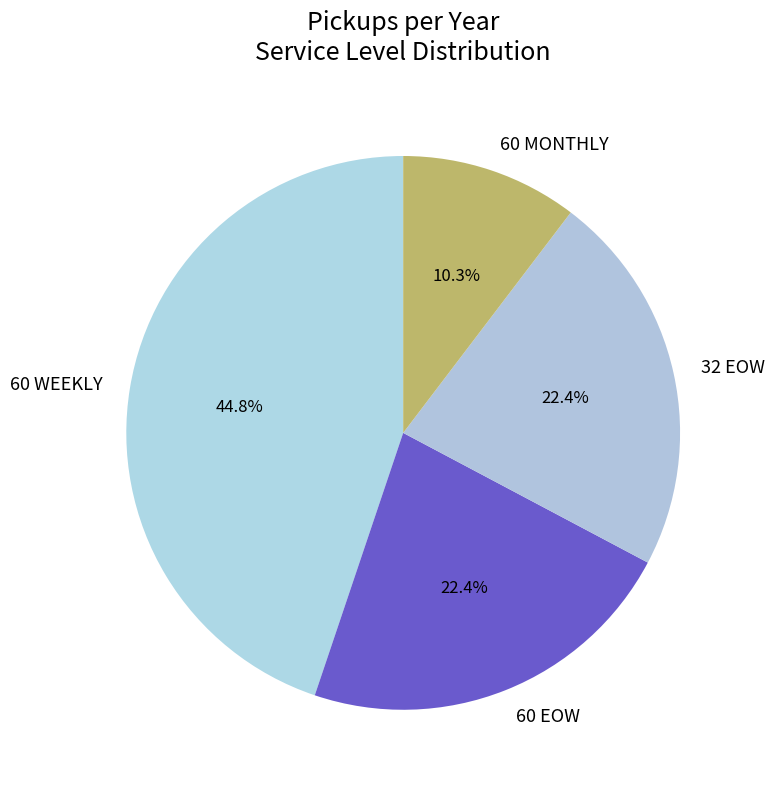

Approximately how many times larger is the value at 32 EOW compared to 60 EOW?

1.0